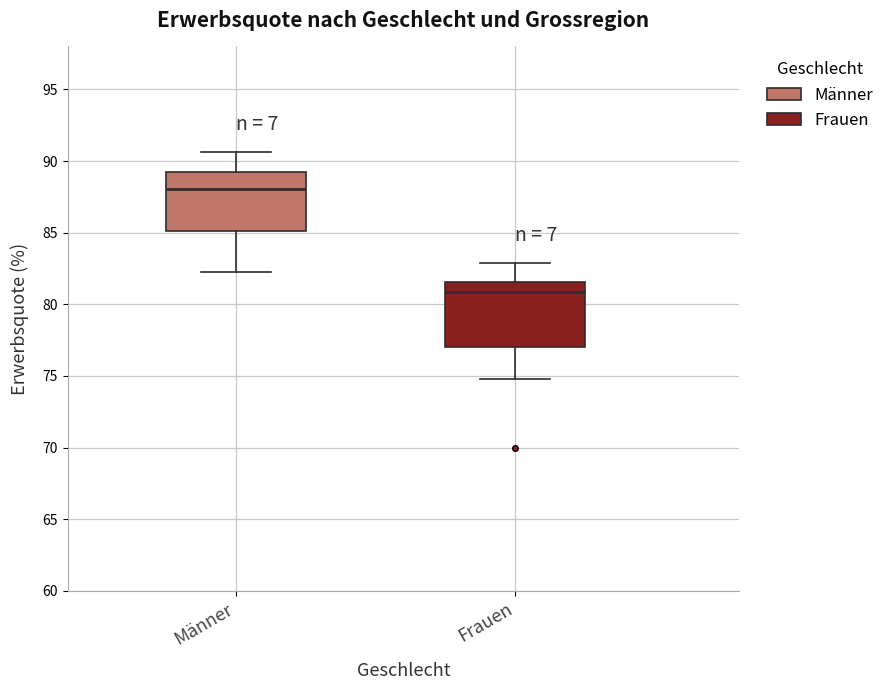

Reading left to right, transcribe this box plot: for each box, give where its median line is, the range the box spans, and where its two whiskers end, as read against the y-axis. The values are not printed on the chart, so give them approximately, as read against the axis.

Männer: median 88.0, box 85.0 to 89.0, whiskers 82.0 to 90.5
Frauen: median 81.0, box 77.0 to 81.5, whiskers 75.0 to 83.0